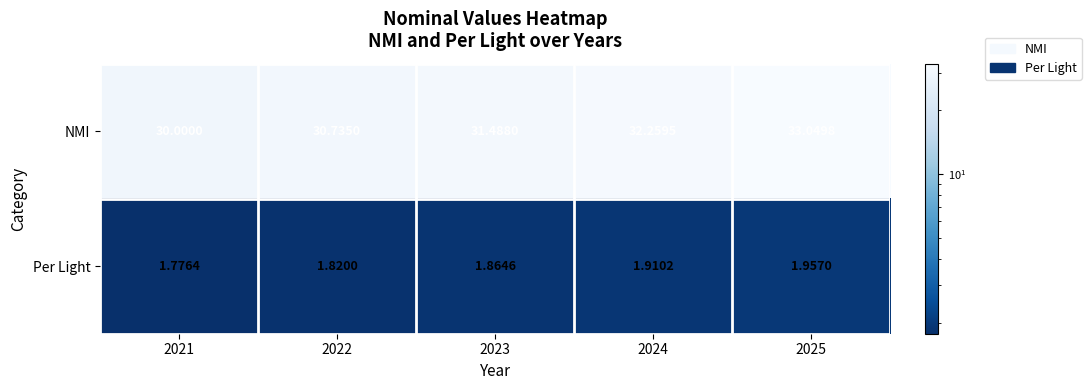

Which series has the largest total across all categories?

NMI